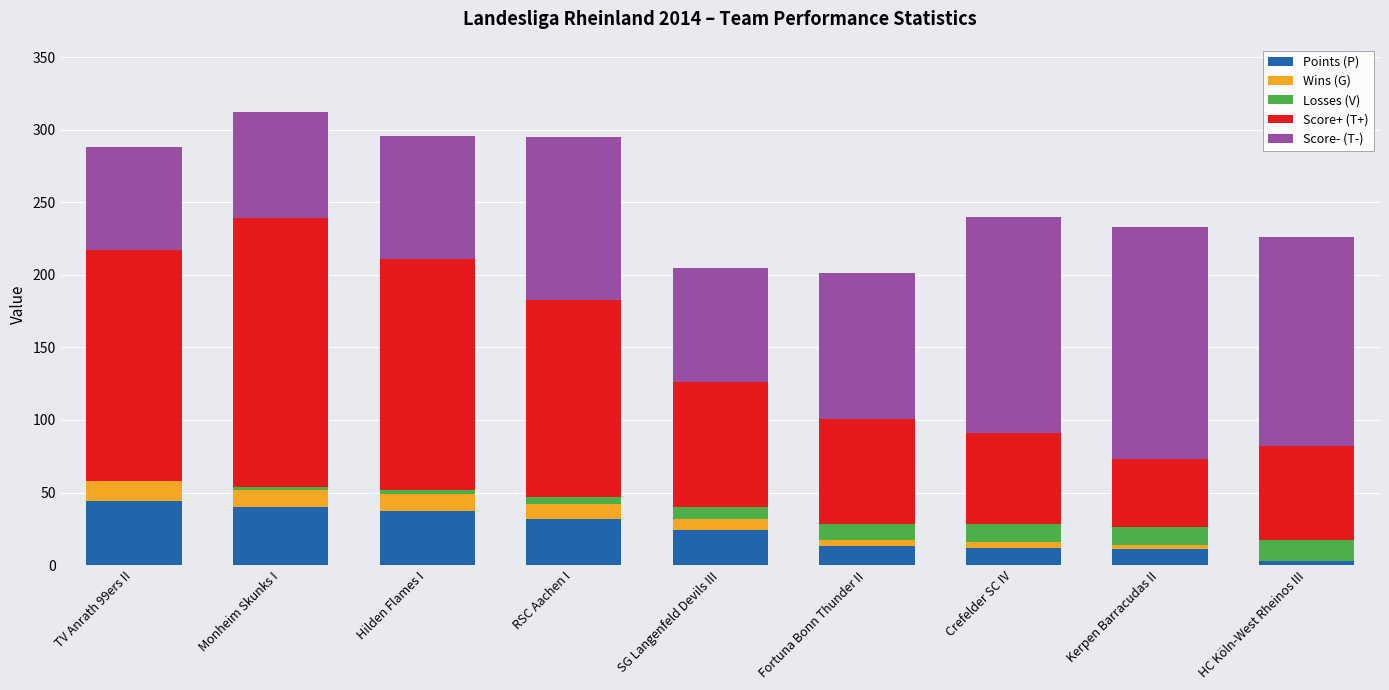

Are the bars grouped side by side (vs. stacked)?

No